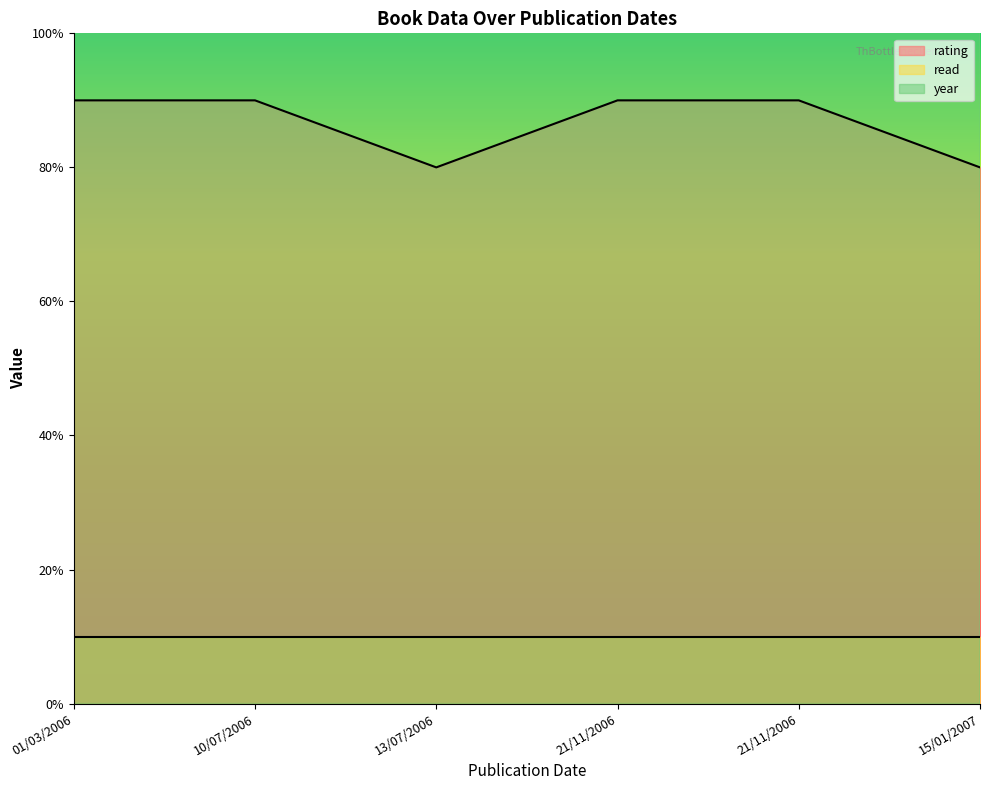

True or false: year has more than 0 points higher than both neighbors.

False